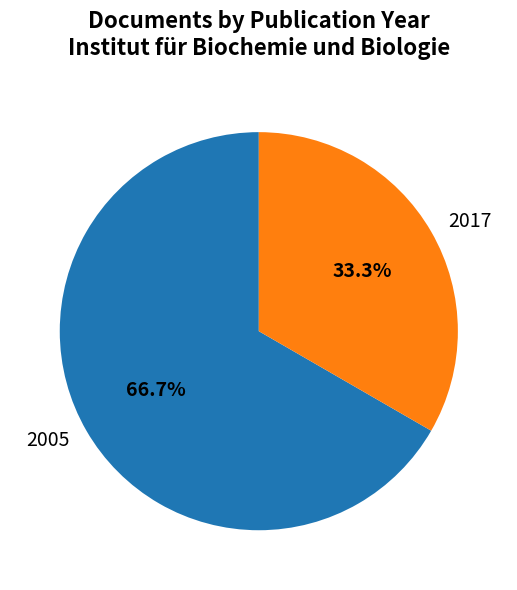

What is the ratio of the value at 2005 to the value at 2017?

2.0